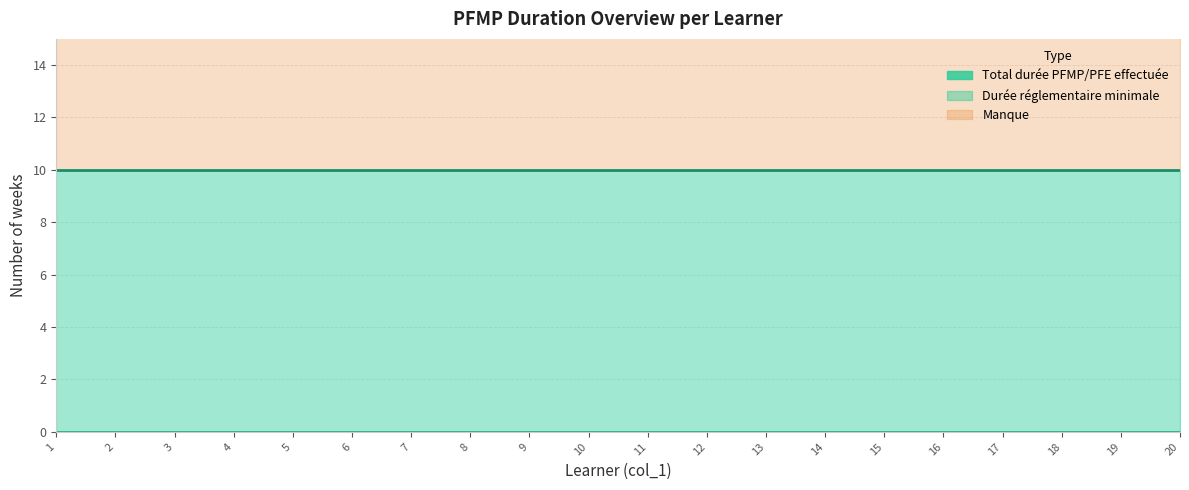

True or false: Manque and Total durée PFMP/PFE effectuée intersect in this chart.

False